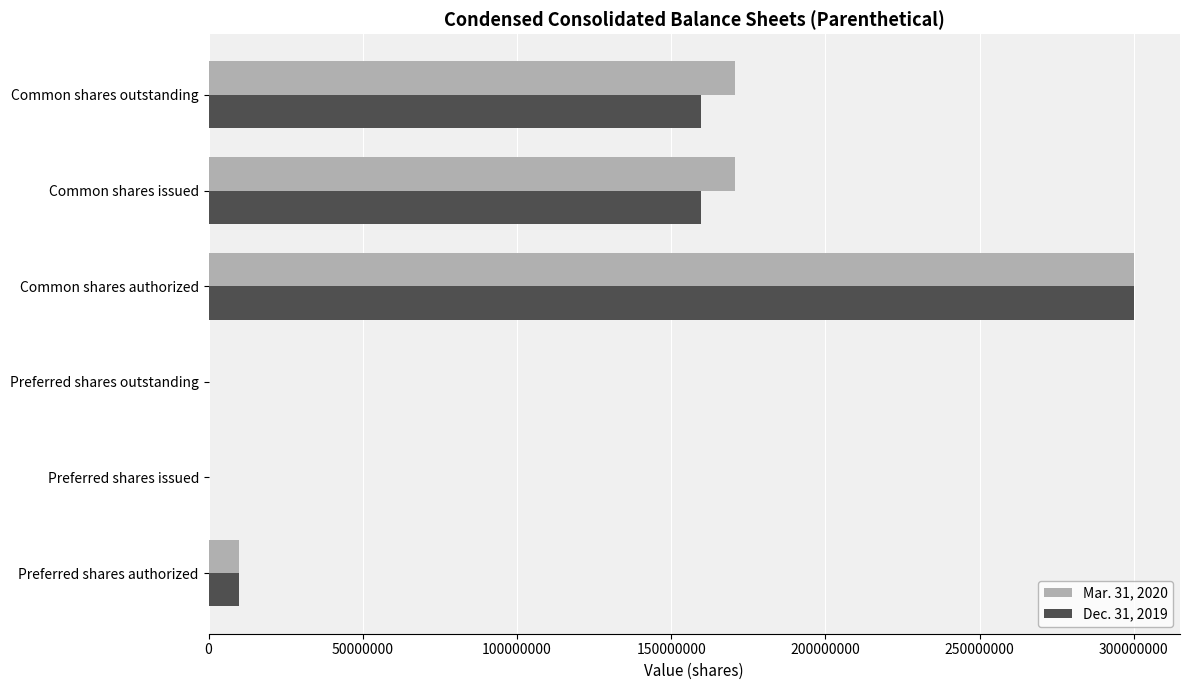

Which series changed the most between Preferred shares authorized and Common shares issued?

Mar. 31, 2020